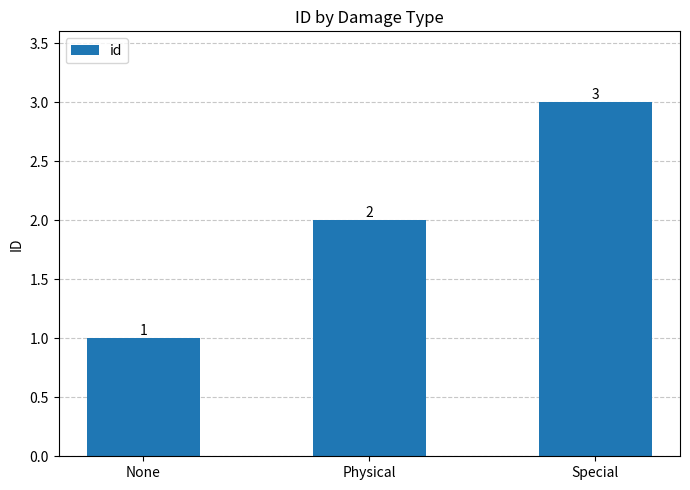

The value at Special is 1. True or false?

False